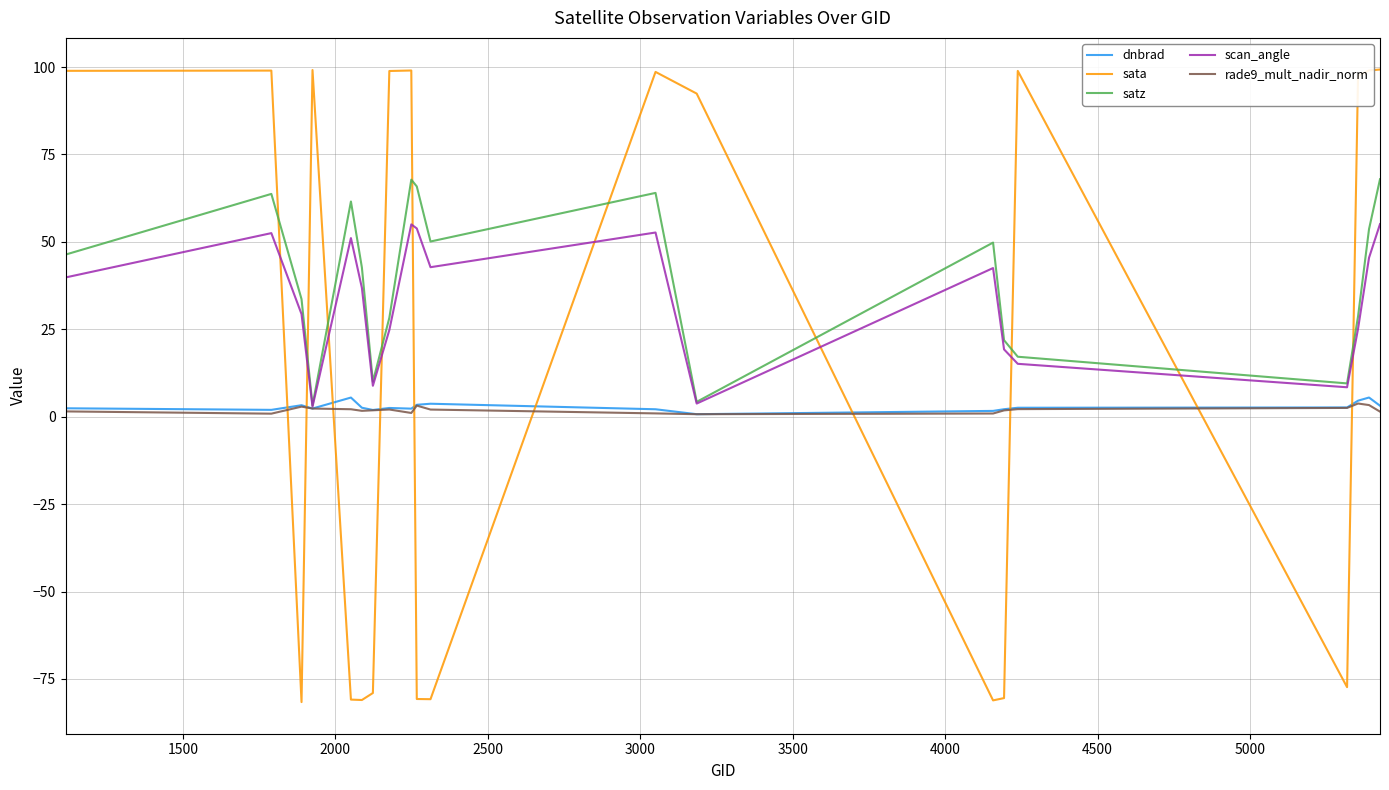

What is the minimum value shown in the chart?

-81.6